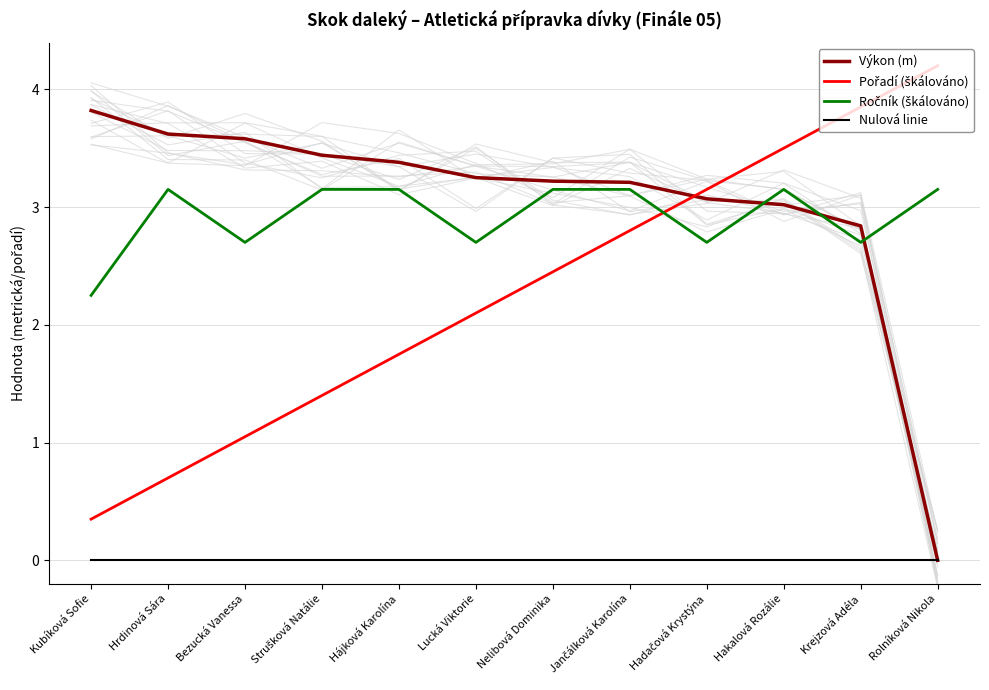

Count the number of data series in this chart.

4